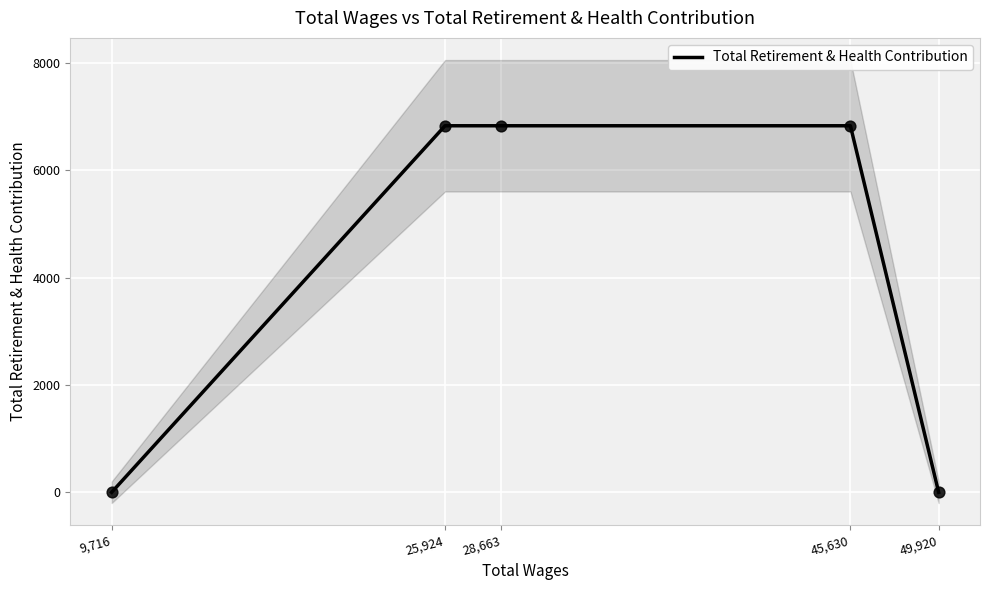

What is the ratio of the value at 25,924 to the value at 45,630?

1.0